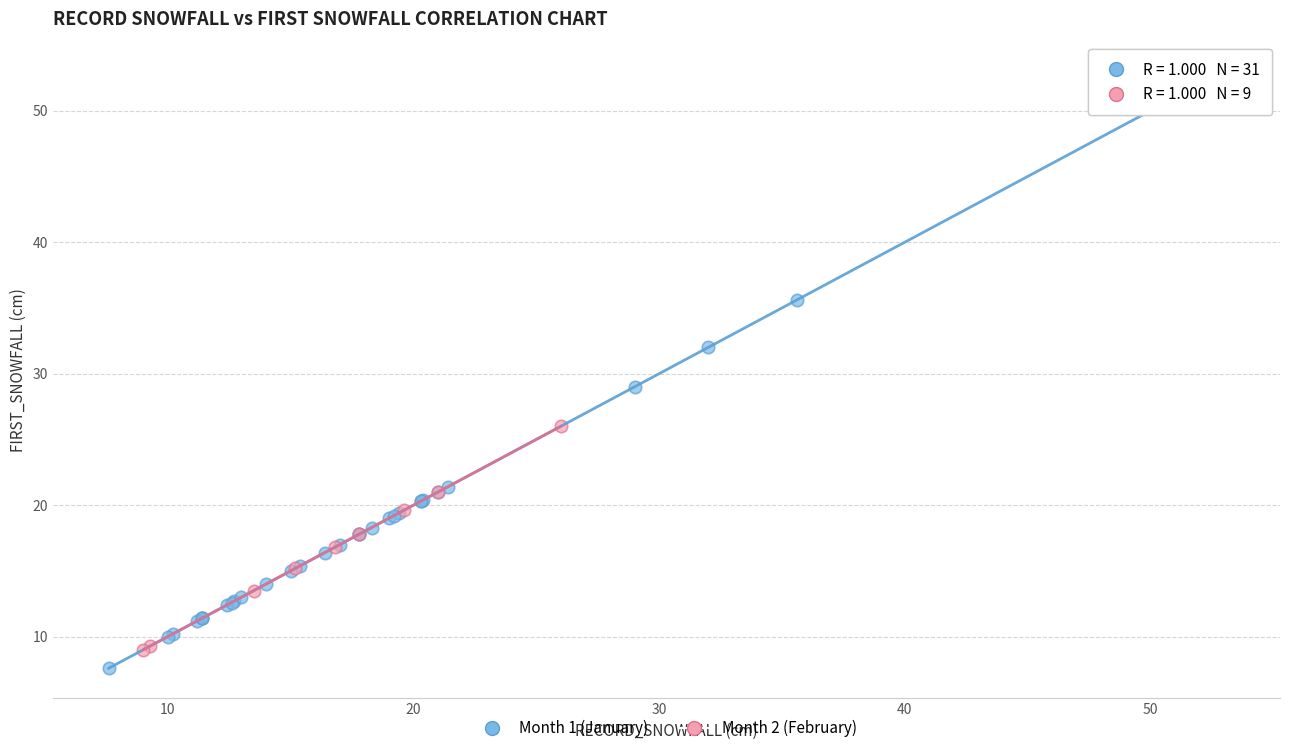

Which series has the widest spread of Y values?

Month 1 (January)